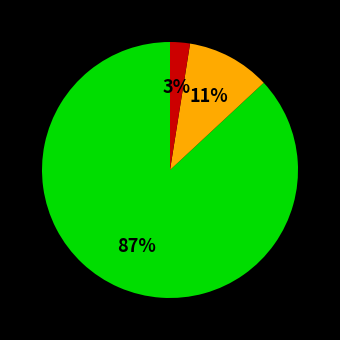

To the nearest percent, what is the average slice percentage?

33%